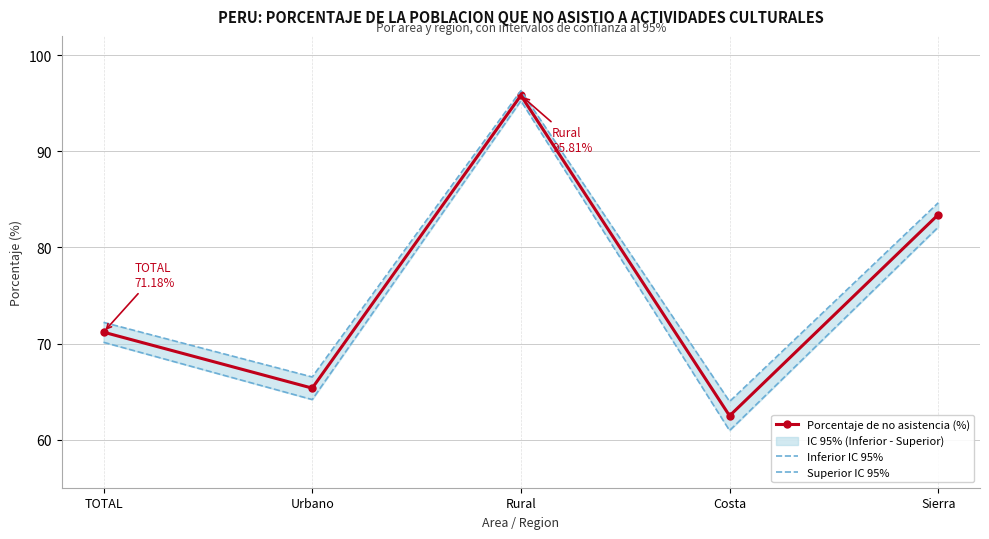

Rank the series by their average value, from lowest to highest.

Inferior IC 95%, Porcentaje de no asistencia (%), Superior IC 95%